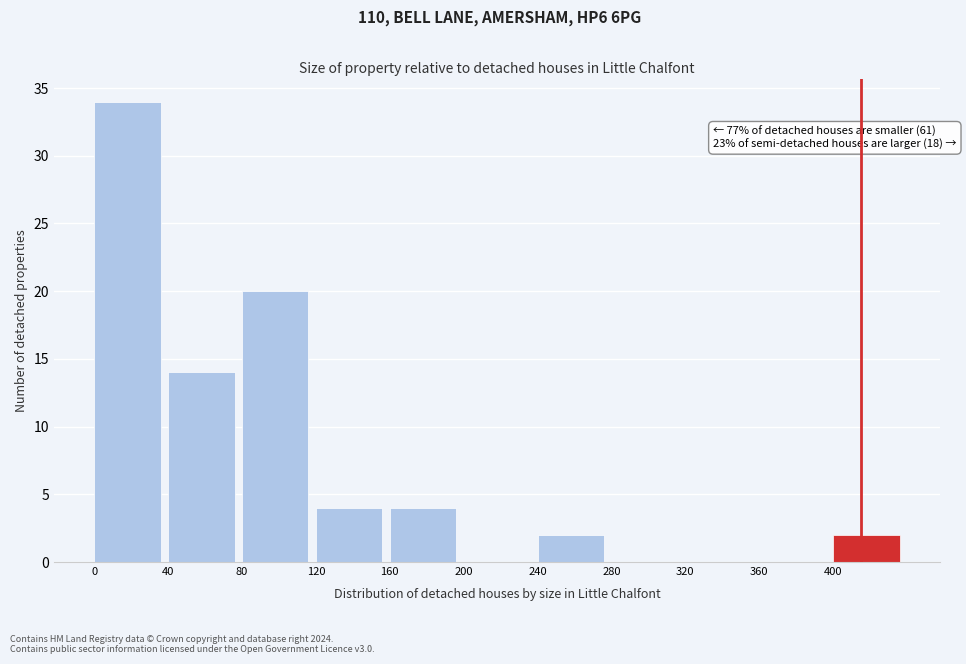

Which range on the x-axis has the tallest bar?

0 to 40